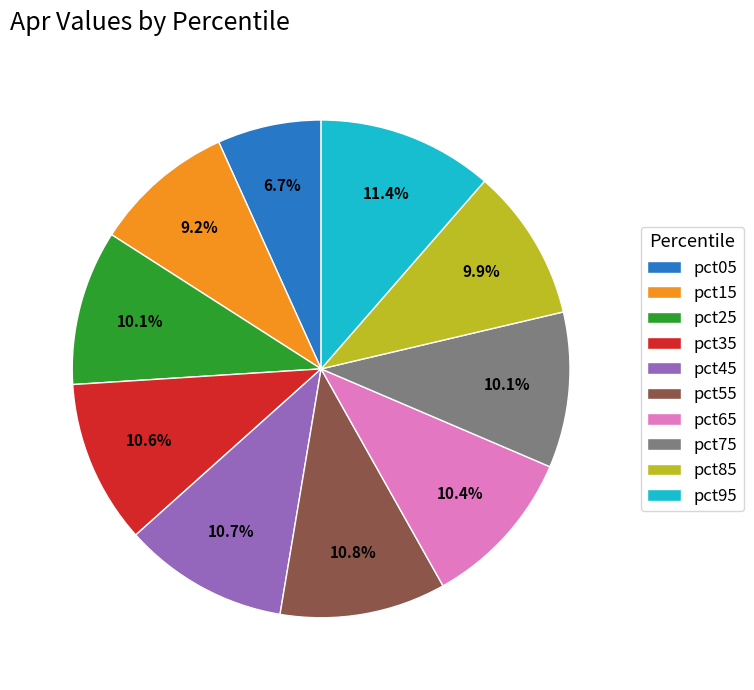

The pct75 slice represents 10% of the pie. True or false?

True